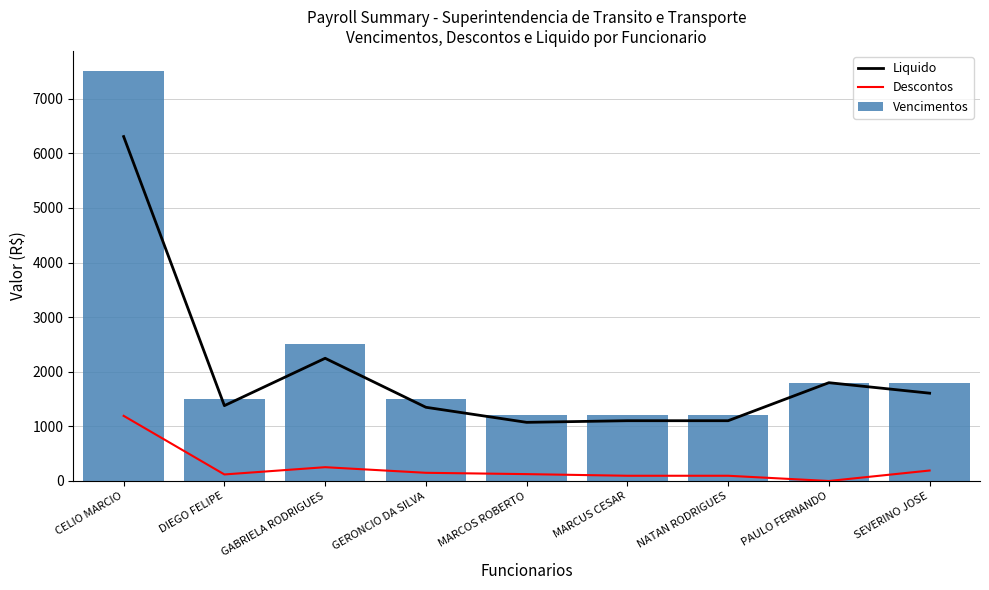

Where does the Liquido series first go above 1380?

CELIO MARCIO